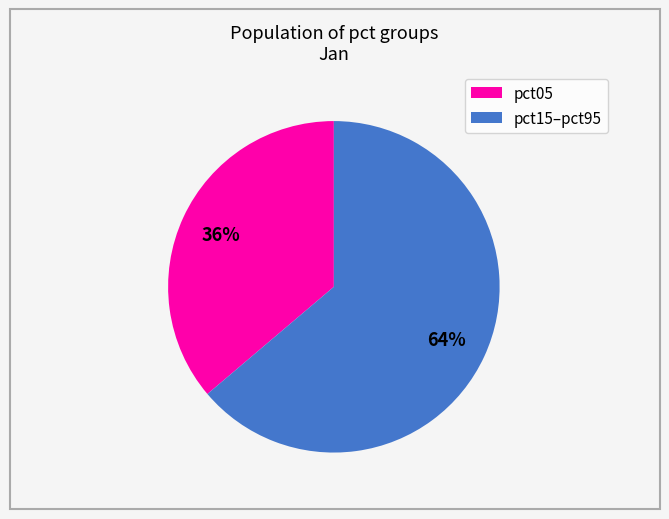

Rank the categories by value from lowest to highest.

pct05, pct15–pct95